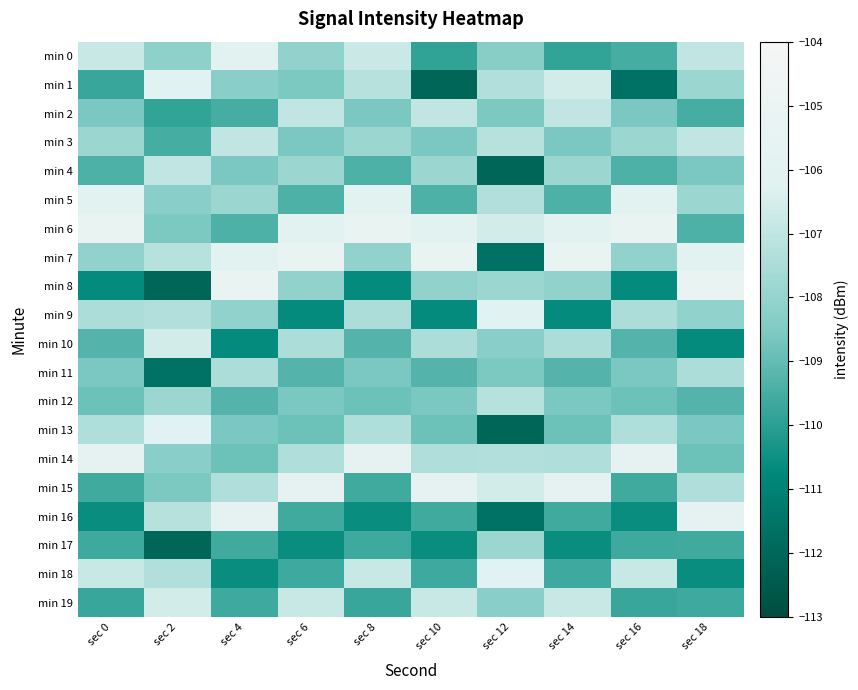

Which has a higher value, sec 14 or sec 8?

sec 8